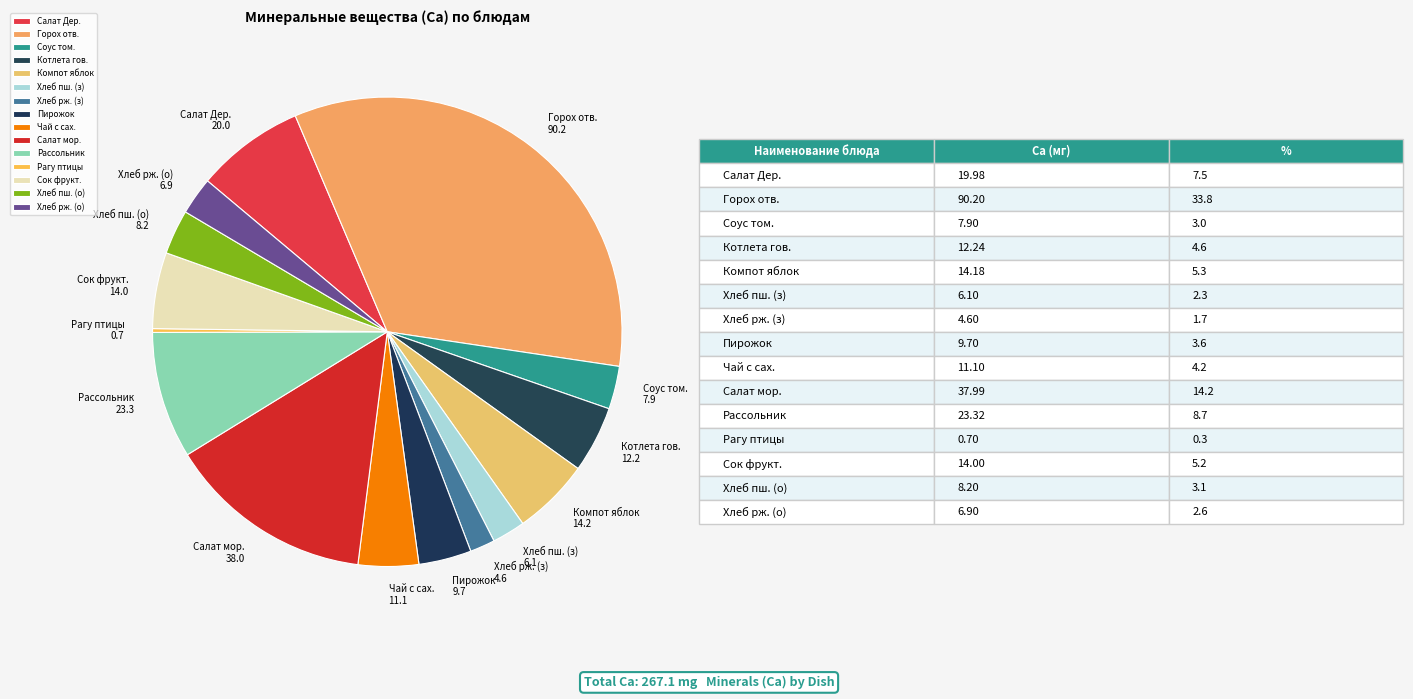

Is it true that Салат мор. is 27% of the pie?

False